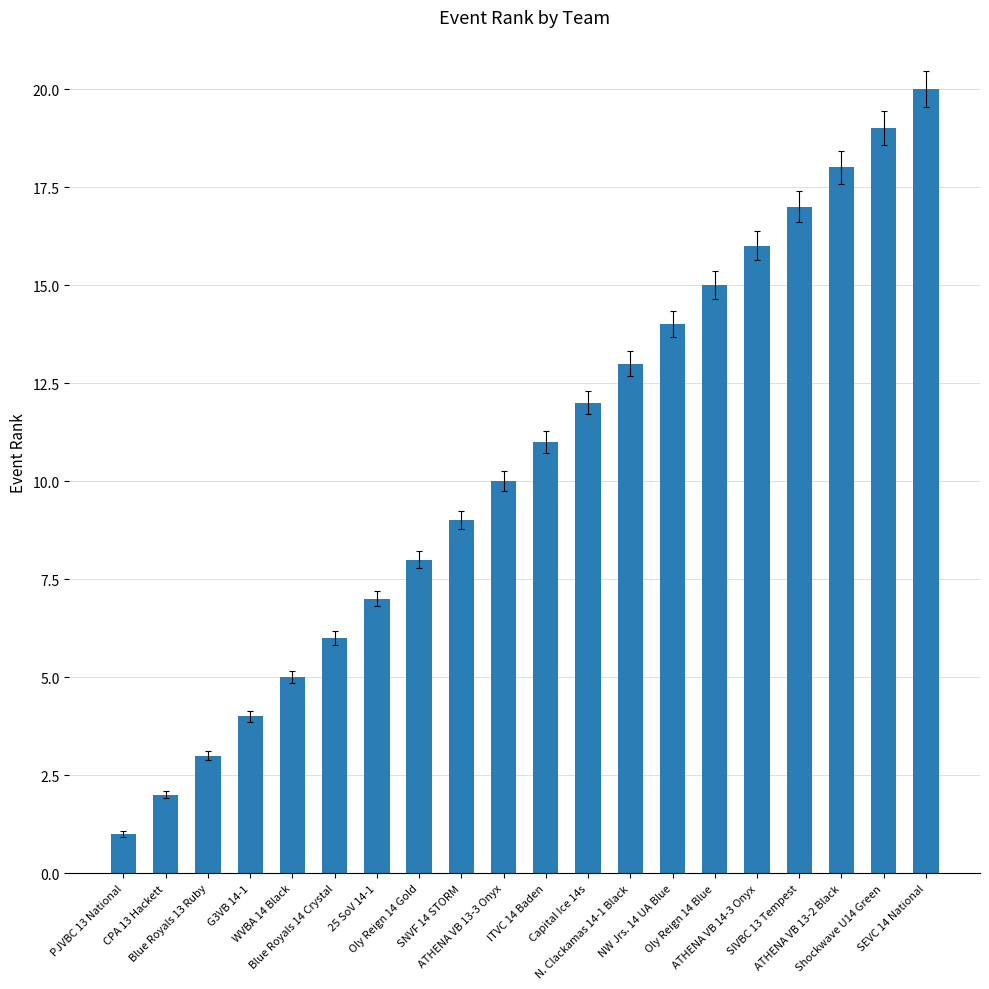

What is the sum of all values?

210